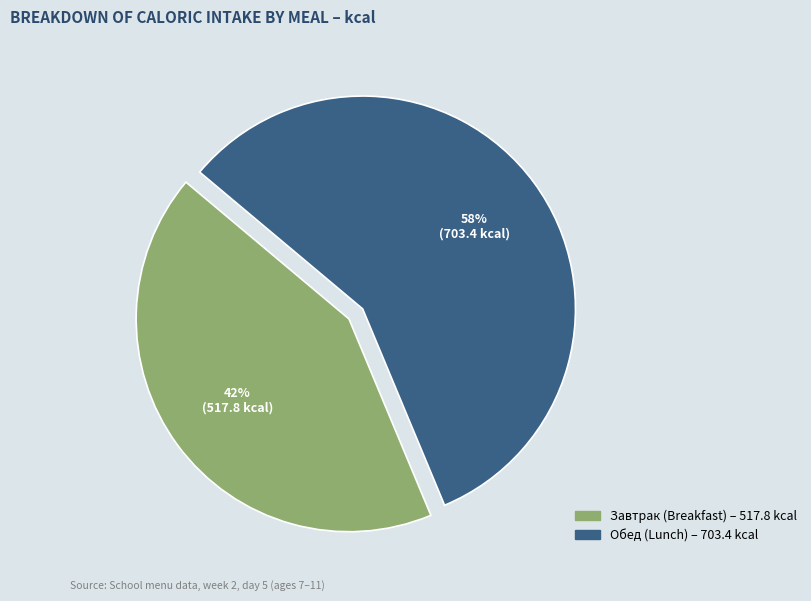

How many segments does this pie chart have?

2